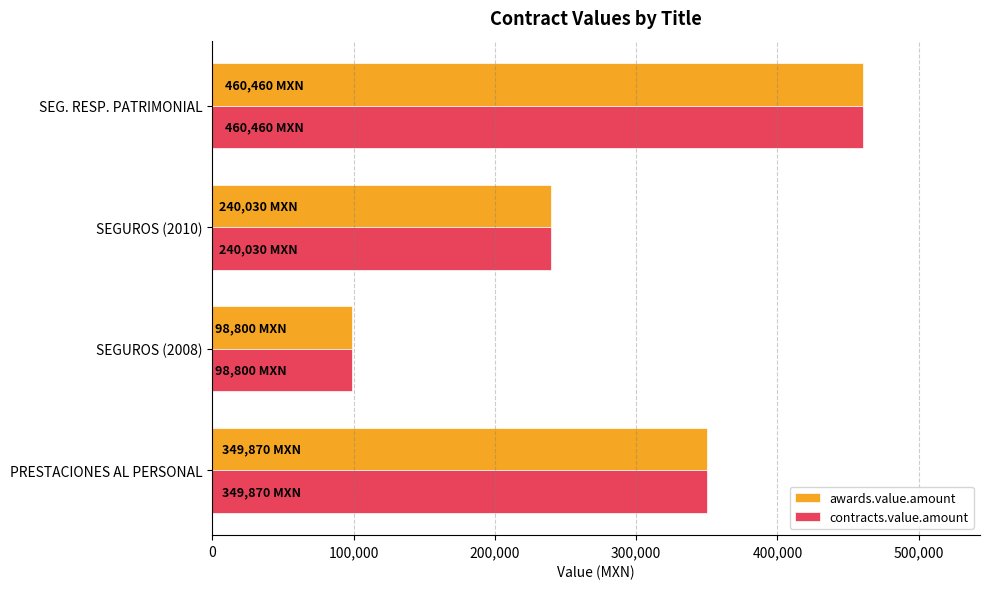

What are all the series names shown in the legend?

awards.value.amount, contracts.value.amount